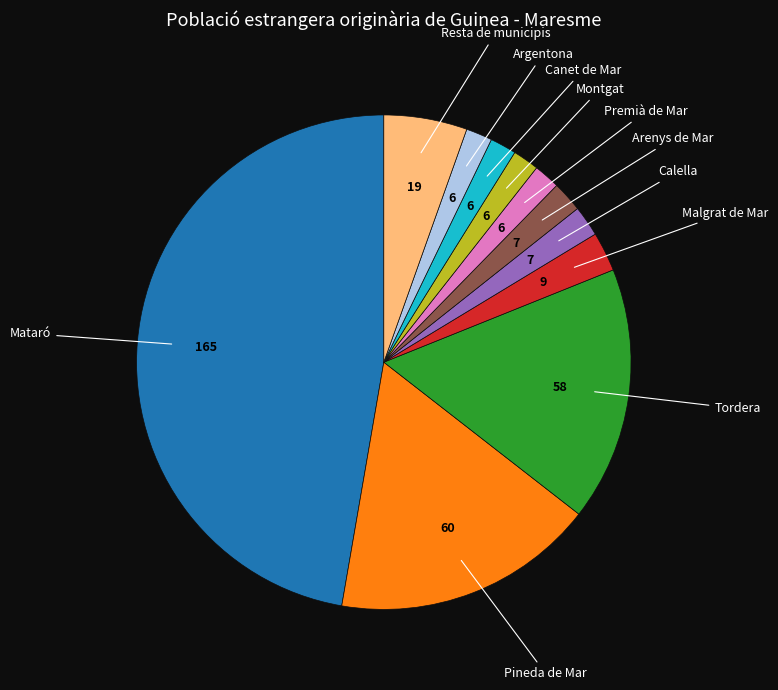

What is the ratio of the value at Premià de Mar to the value at Malgrat de Mar?

0.7